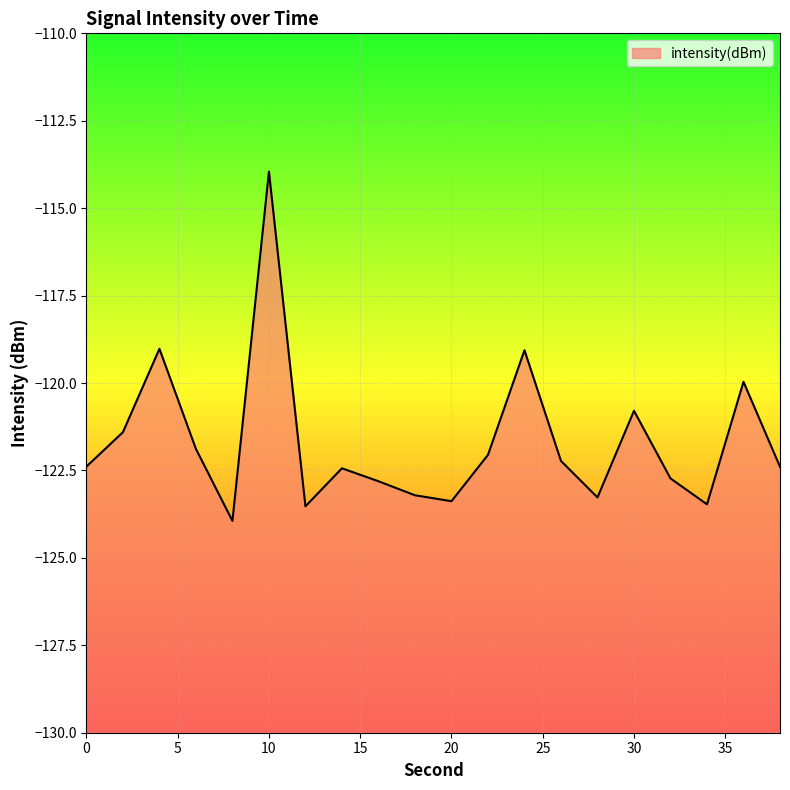

How many lines are shown in the chart?

1